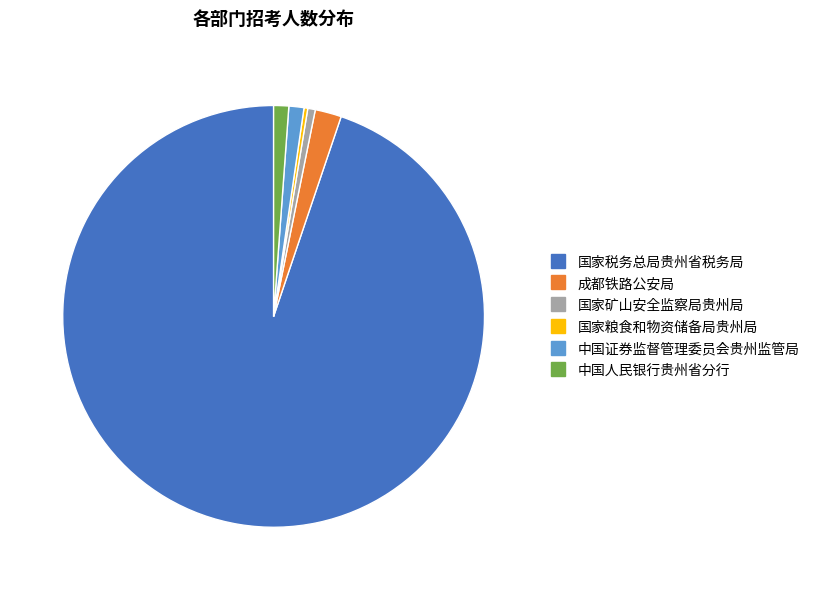

Which category has the biggest portion of the pie?

国家税务总局贵州省税务局